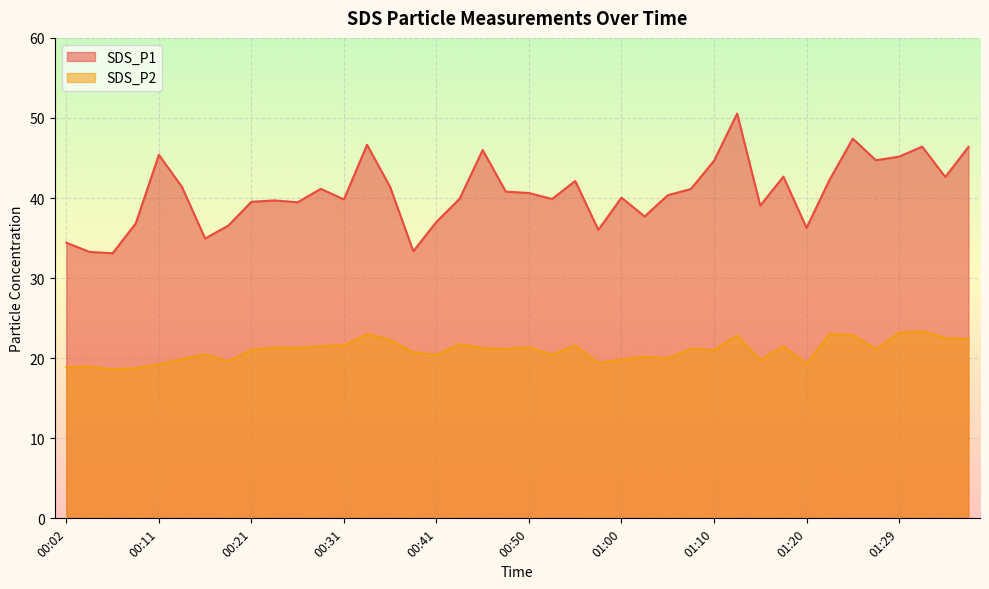

List the series in order of their overall mean, highest first.

SDS_P1, SDS_P2